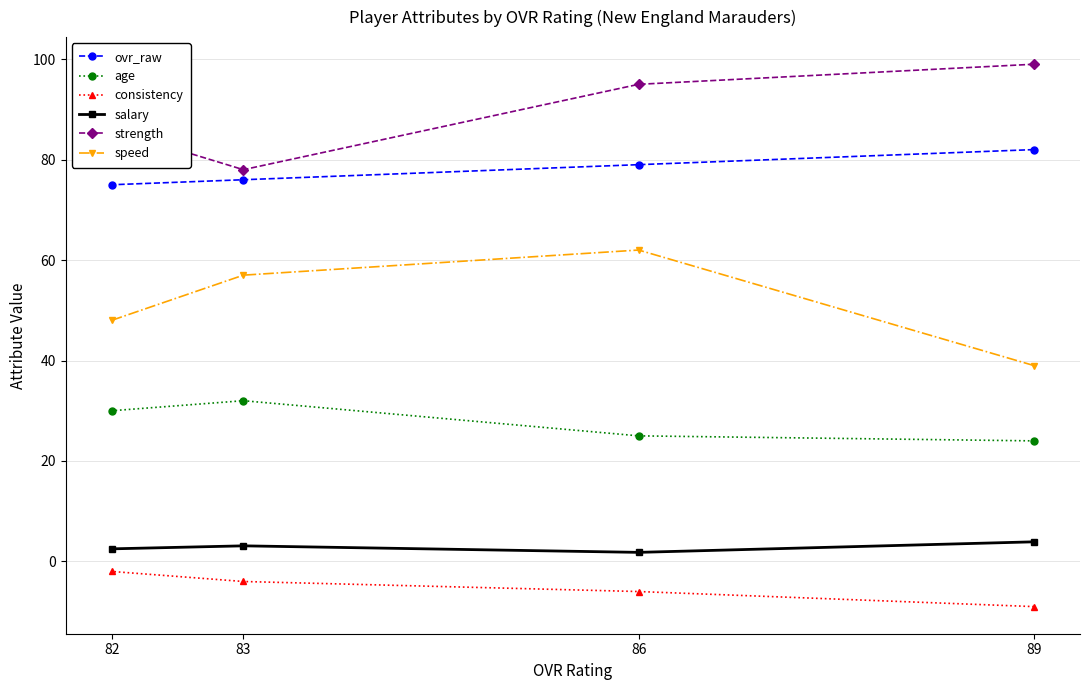

How many strength values are between 86 and 99?

3